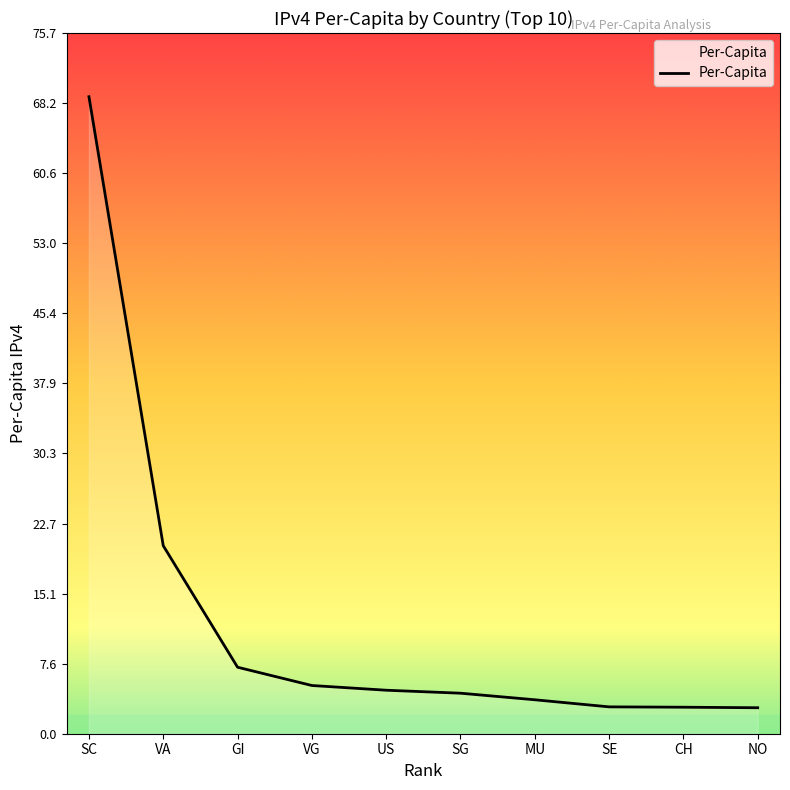

At which label is the value closest to 35?

VA